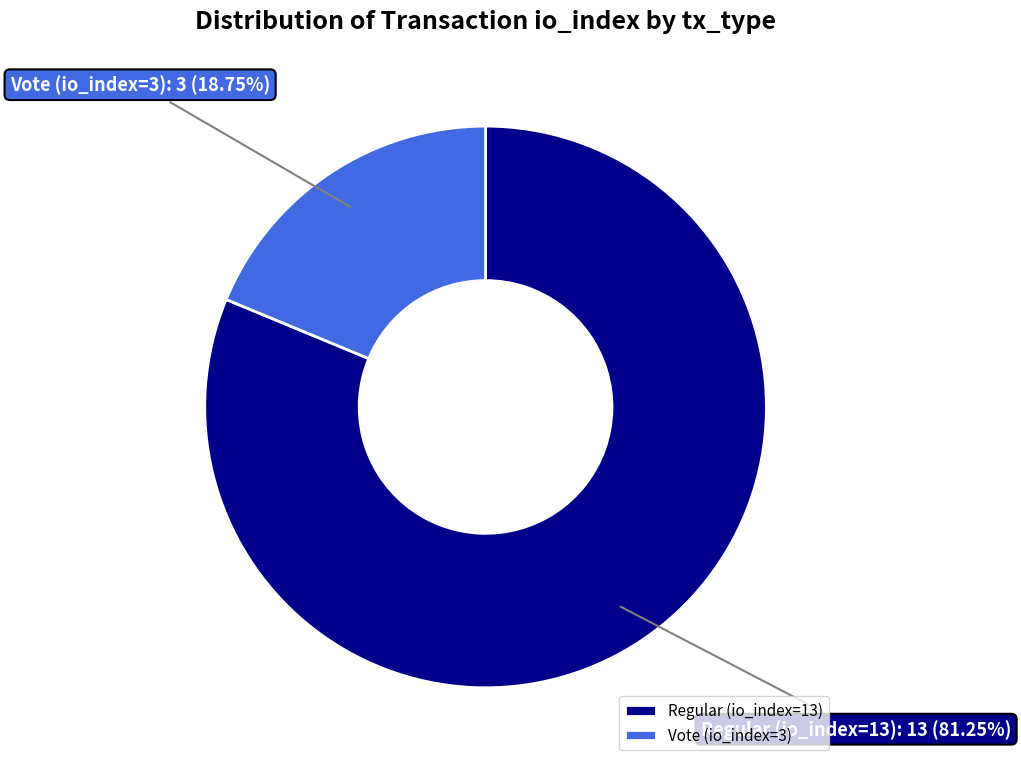

Is Regular (io_index=13) the majority of the pie?

Yes